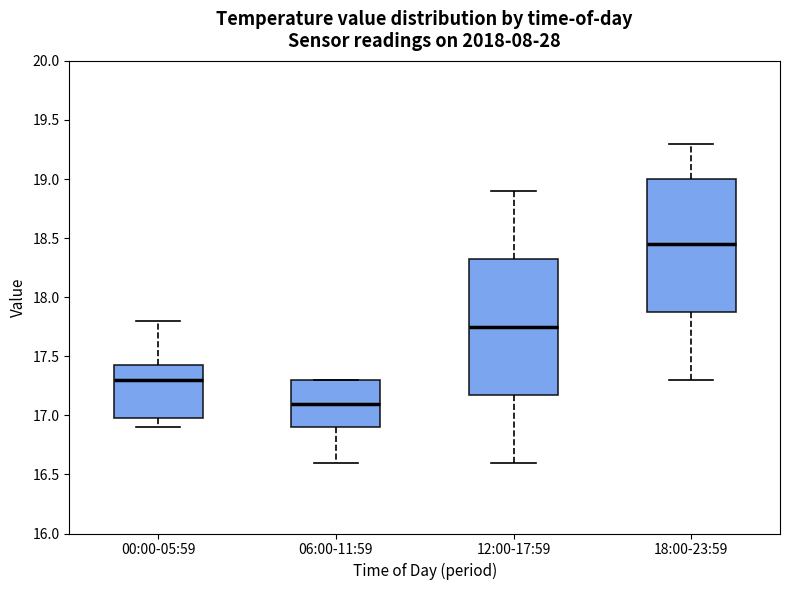

Which box has the highest median line?

18:00-23:59